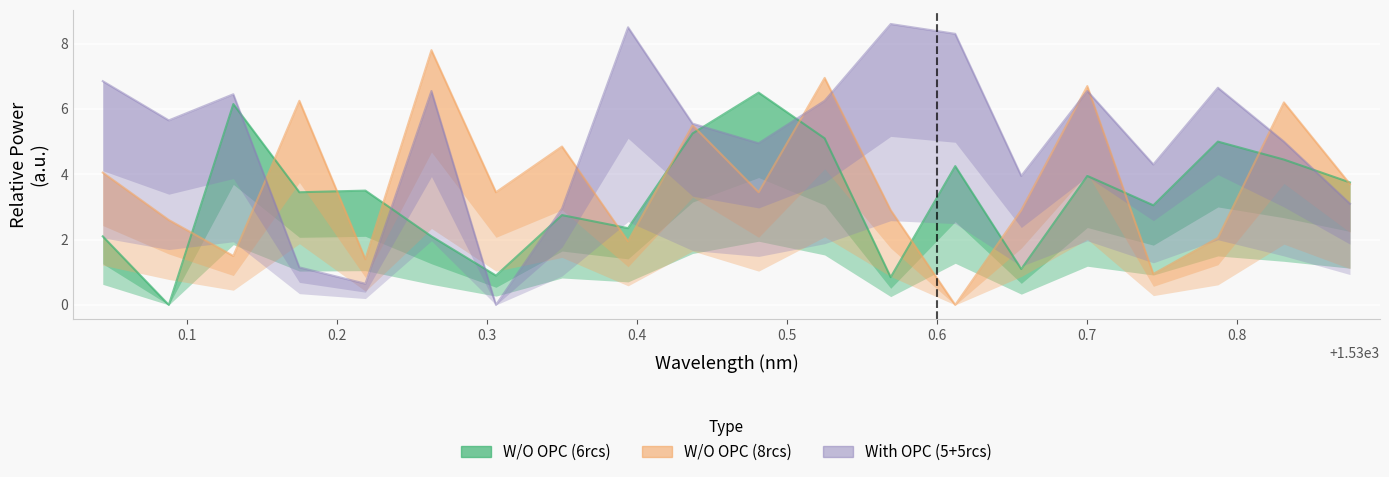

Reading right to left, what are all the values shown in this chart?

W/O OPC (6rcs): 3.8	4.5	5.0	3.0	4.0	1.1	4.3	0.9	5.1	6.5	5.3	2.4	2.8	0.9	2.1	3.5	3.5	6.2	0.0	2.1
W/O OPC (8rcs): 3.7	6.2	2.0	0.9	6.7	2.9	0.0	2.9	7.0	3.4	5.5	2.0	4.8	3.4	7.8	1.4	6.2	1.5	2.6	4.0
With OPC (5+5rcs): 3.1	5.0	6.6	4.3	6.6	3.9	8.3	8.6	6.2	5.0	5.5	8.5	3.0	0.0	6.6	0.7	1.1	6.4	5.7	6.8